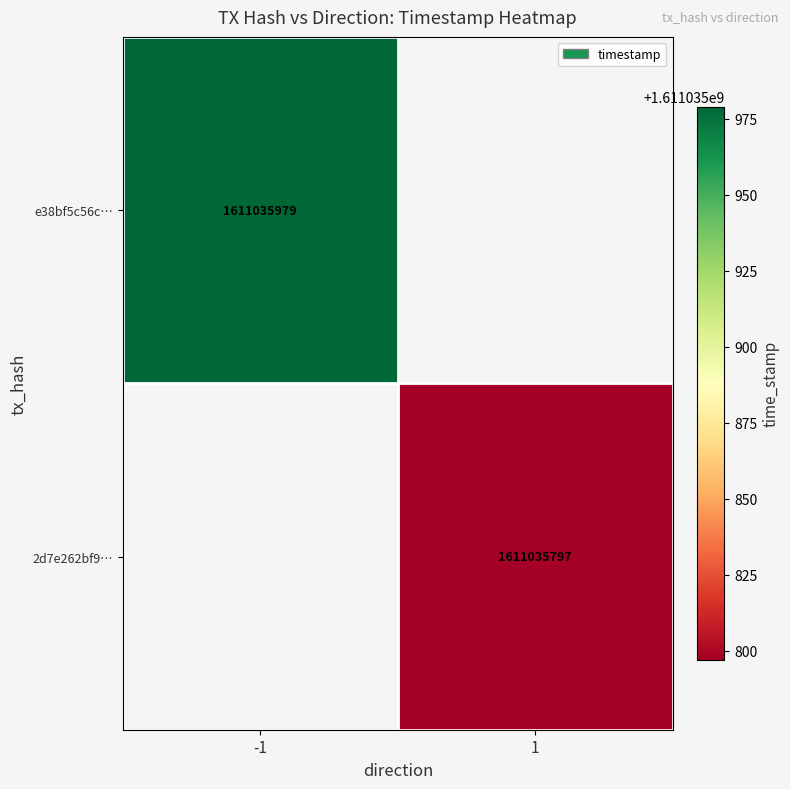

List the series in order of their peak value, lowest first.

2d7e262bf90d3180a445d8aa2eb5172a9f60c40, e38bf5c56c8de87d02ceed234991875ff07ee7d